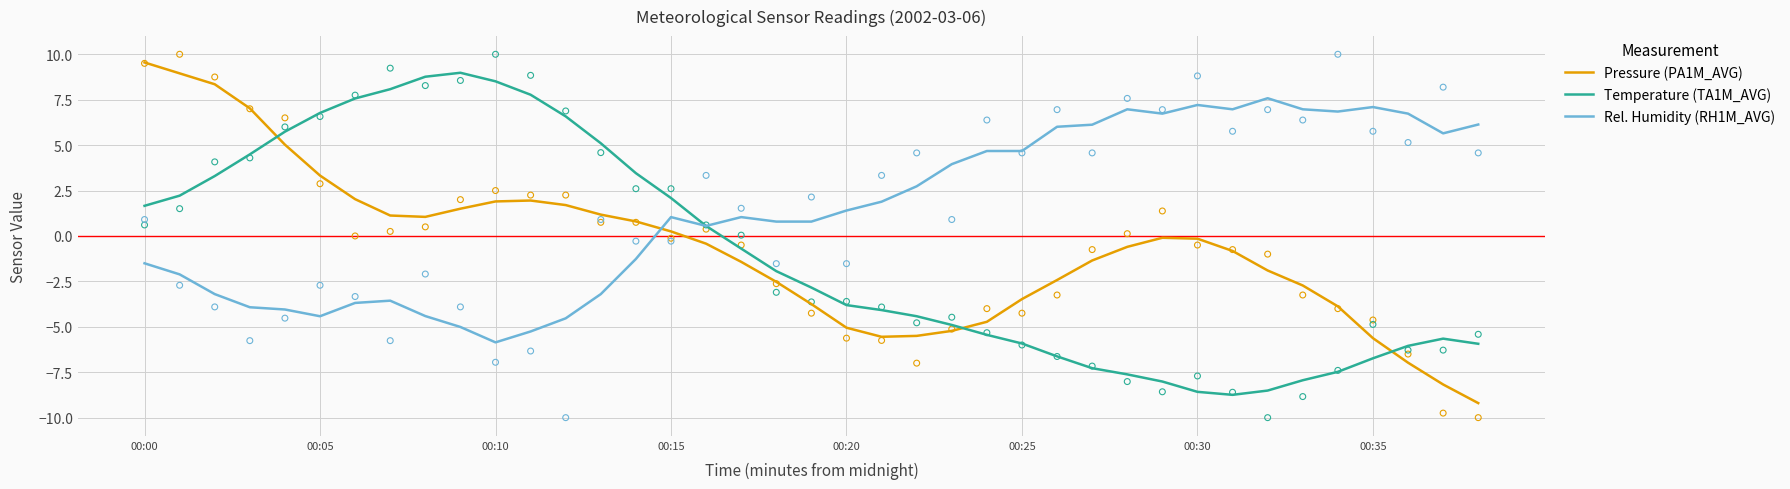

At how many categories does at least one series exceed -5?

39